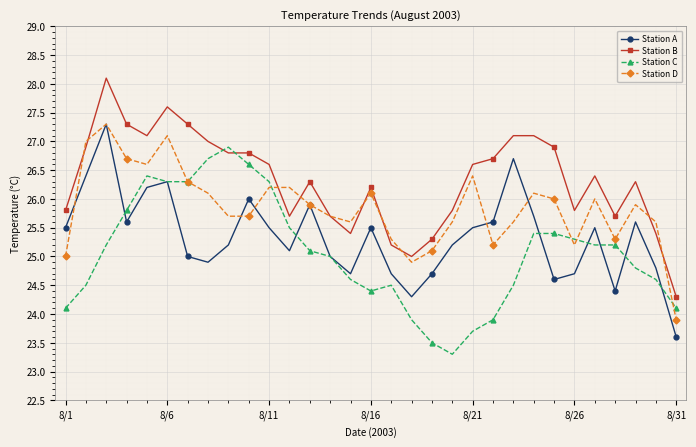

List the series in order of their overall mean, highest first.

Station B, Station D, Station A, Station C